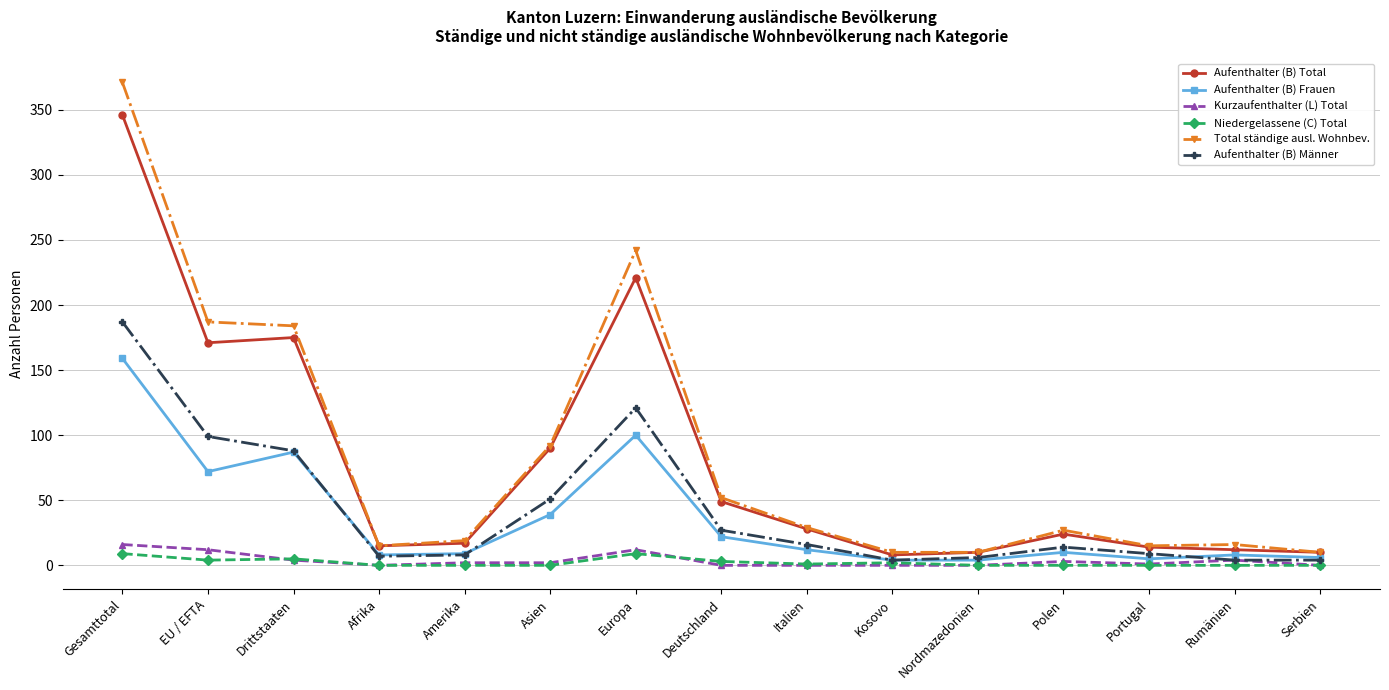

Is the value of Niedergelassene (C) Total at Afrika greater than the value of Aufenthalter (B) Total at Rumänien?

No